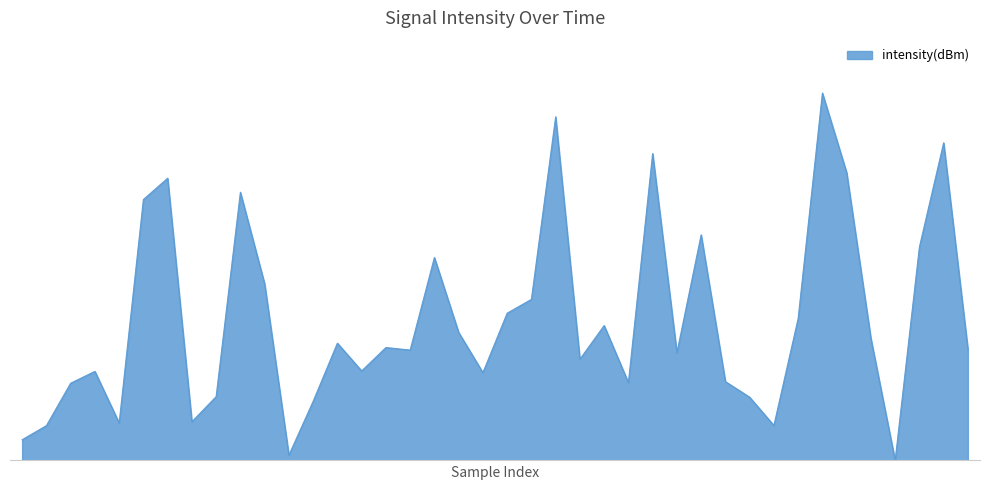

Is this an area chart (filled region under the line)?

Yes